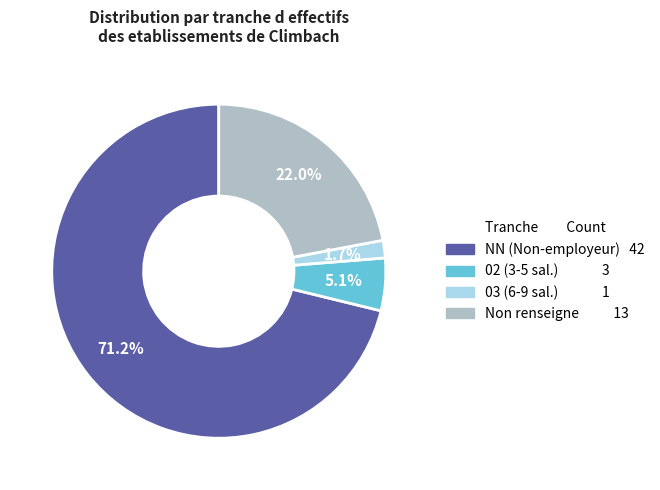

Is there a majority slice in this chart?

Yes